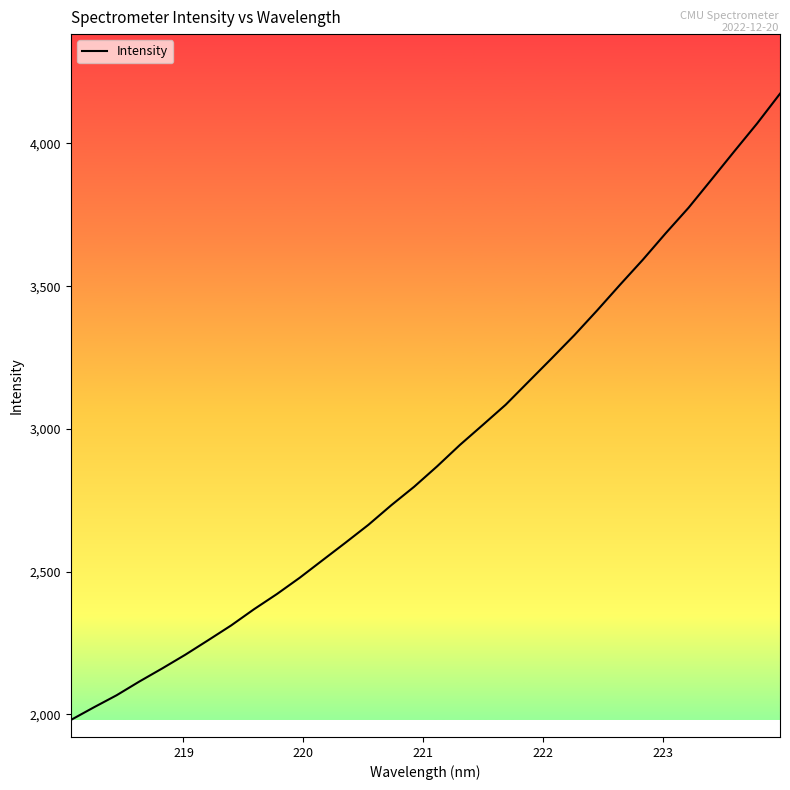

What is the sum of all values?

93443.9